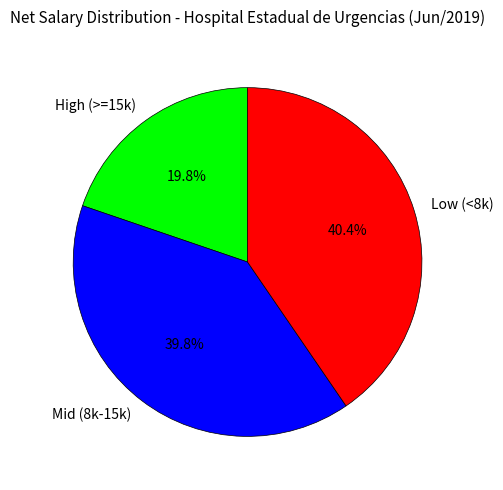

What is the smallest slice in the pie chart?

High (>=15k)